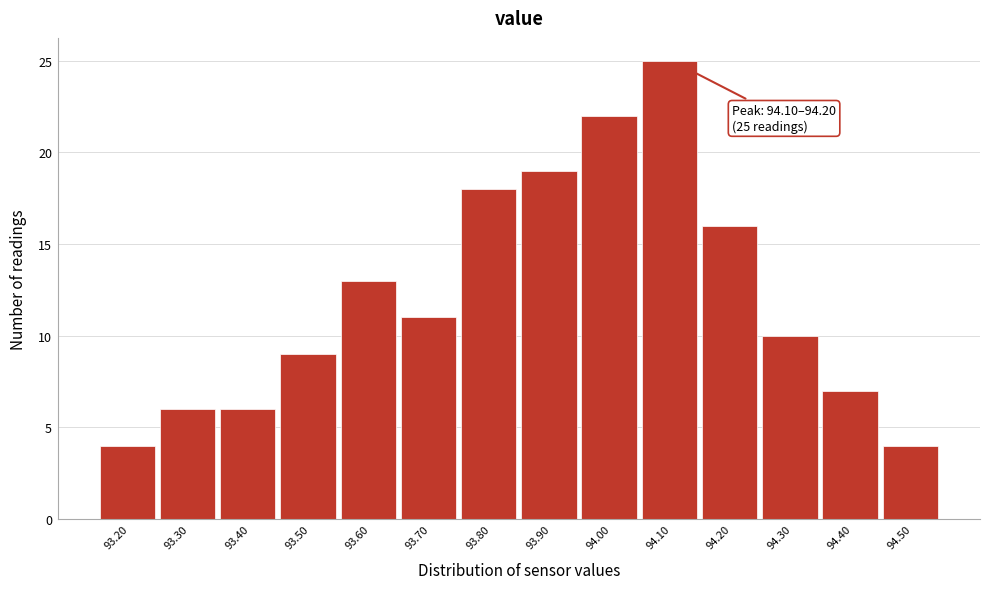

Reading left to right, what are all the values shown in this chart?

4	6	6	9	13	11	18	19	22	25	16	10	7	4